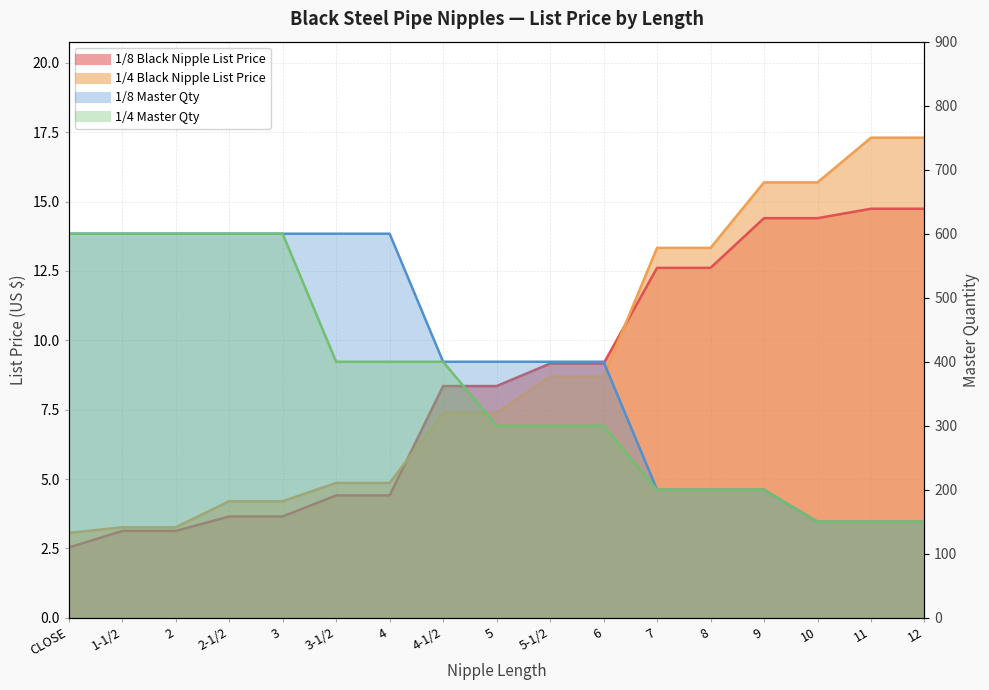

What is the average value of the 1/4 Black Nipple List Price series?

9.0